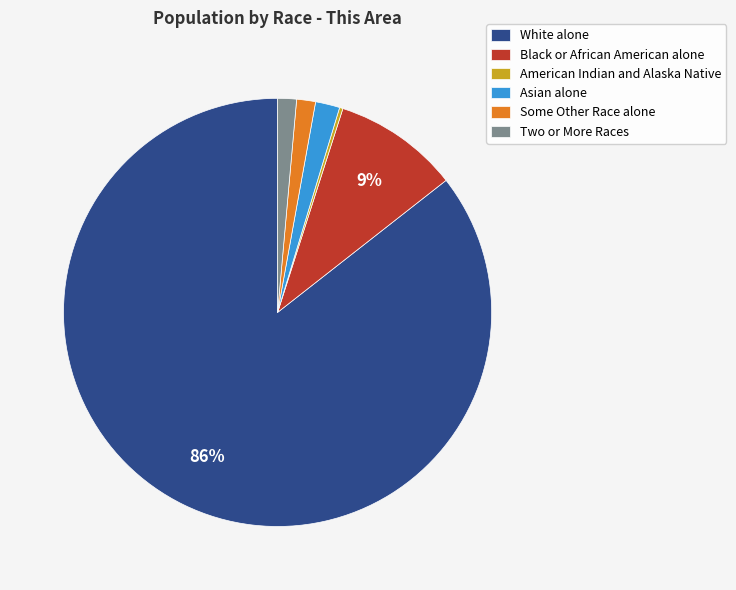

What percentage is the Black or African American alone slice, to the nearest percent?

9%